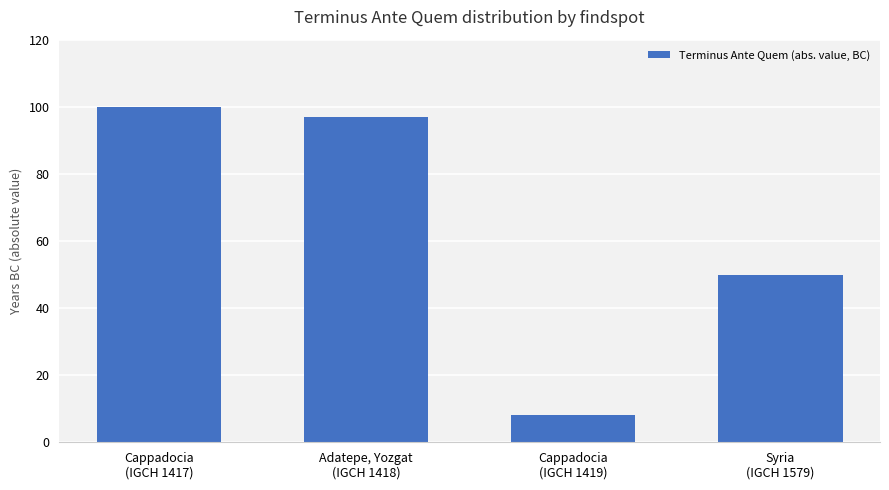

List the labels in order of value, smallest first.

Cappadocia
(IGCH 1419), Syria
(IGCH 1579), Adatepe, Yozgat
(IGCH 1418), Cappadocia
(IGCH 1417)